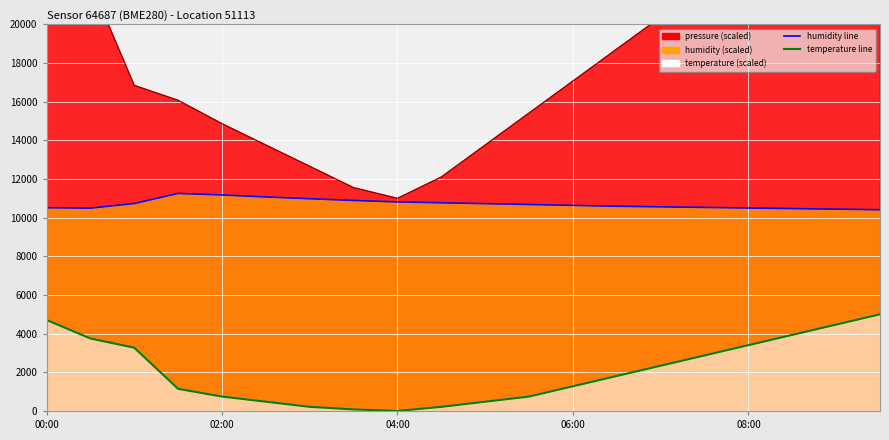

True or false: humidity line has more than 0 points higher than both neighbors.

True